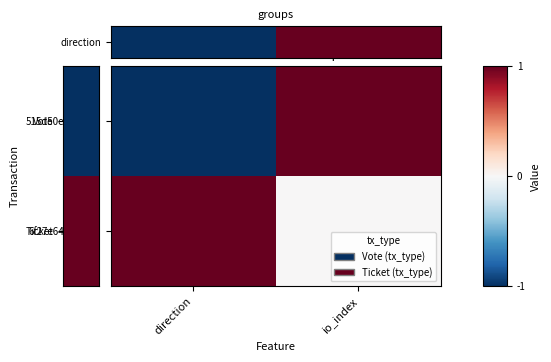

What is the difference between the highest and lowest values at direction?

2